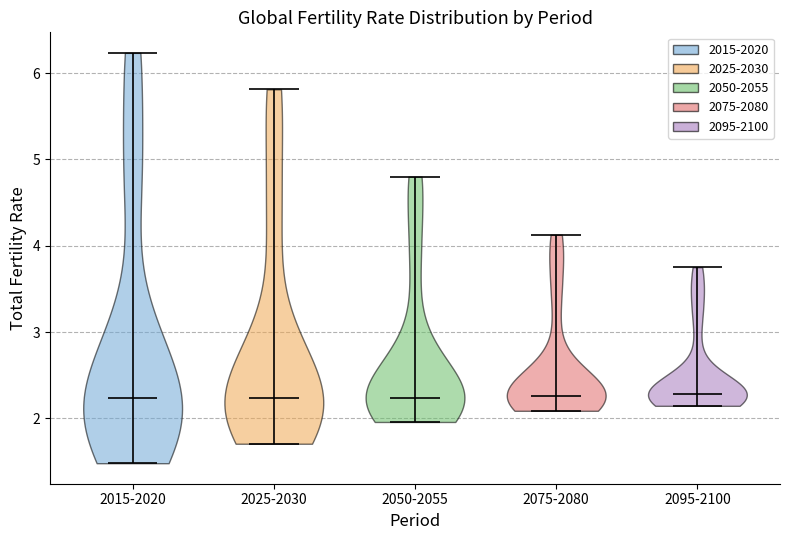

What is the lowest point the violin for 2095-2100 reaches on the y-axis? The values are not printed on the chart, so give them approximately, as read against the axis.

2.1